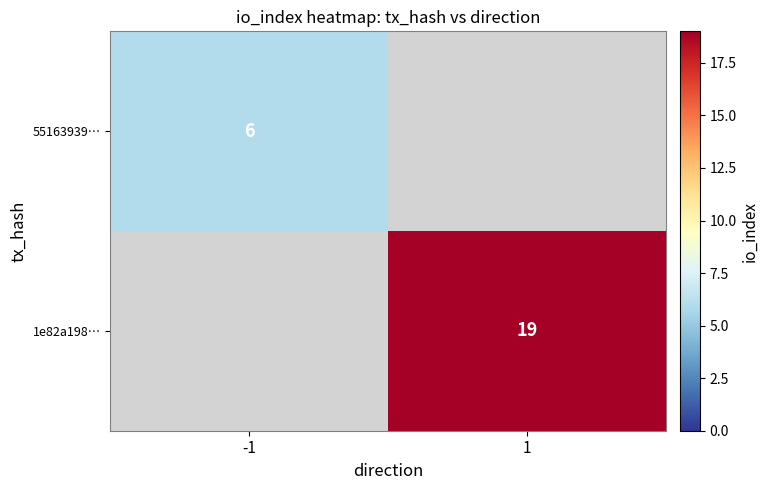

Is it true that 1e82a198… equals 27 at 1?

False